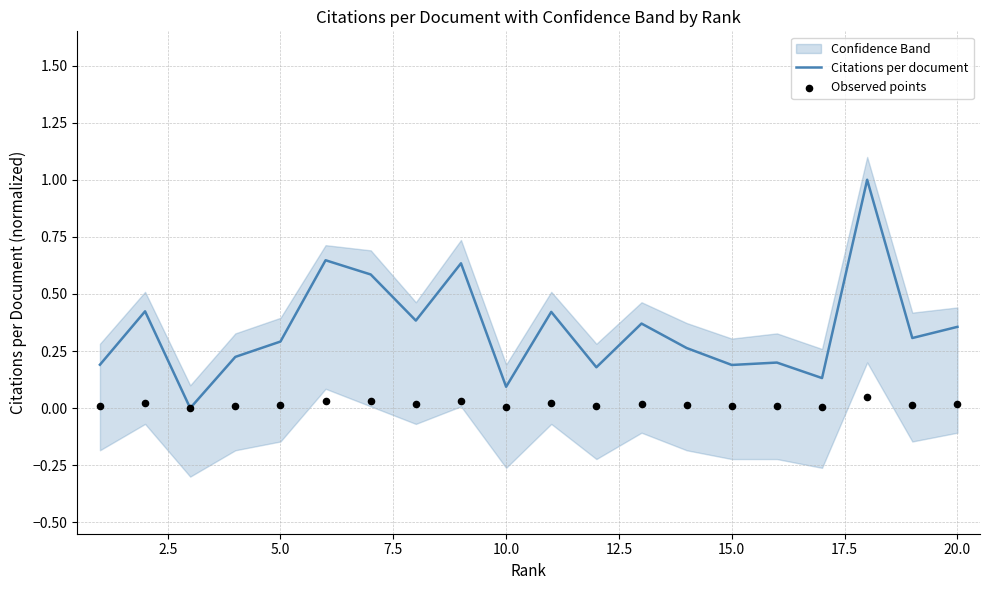

What is the maximum value for Citations per document?

1.0